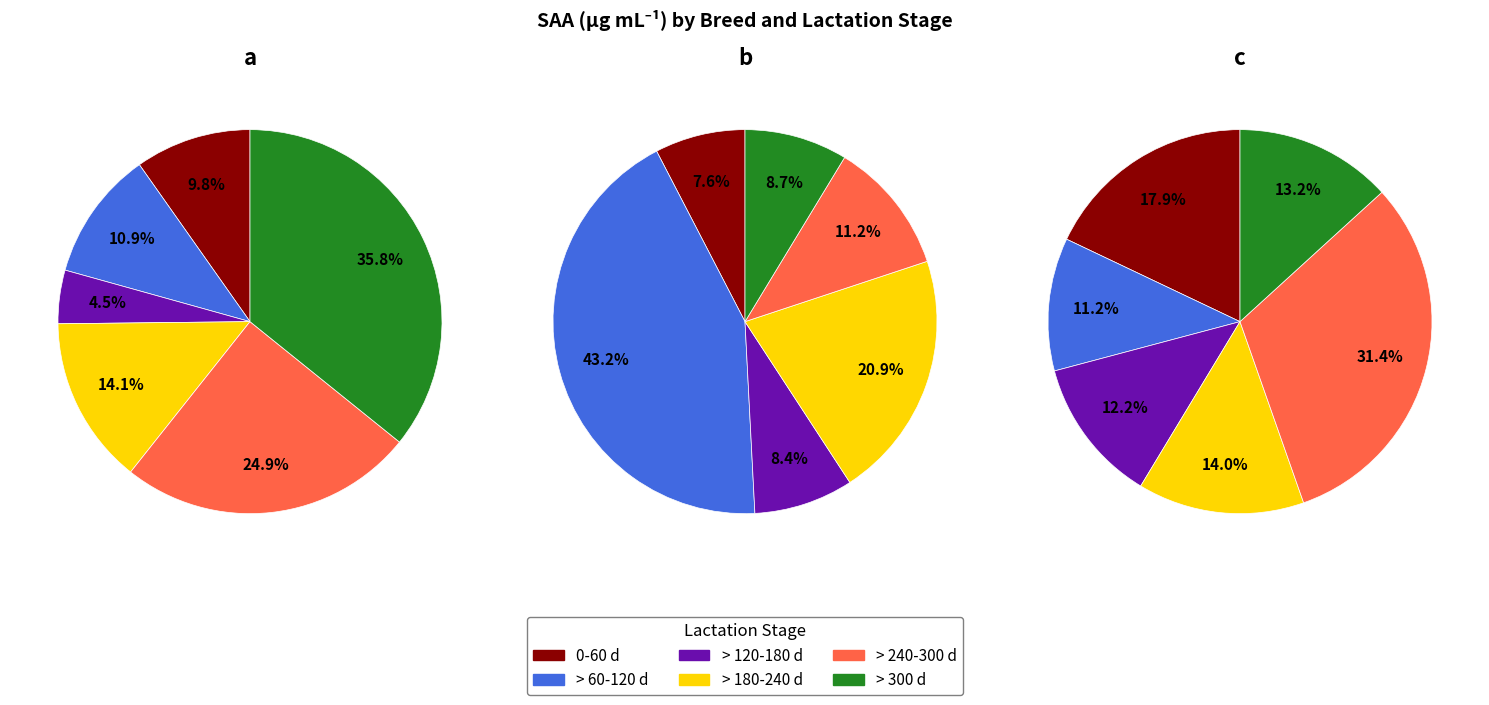

What portion of the pie excludes saa_brown?

90.2%